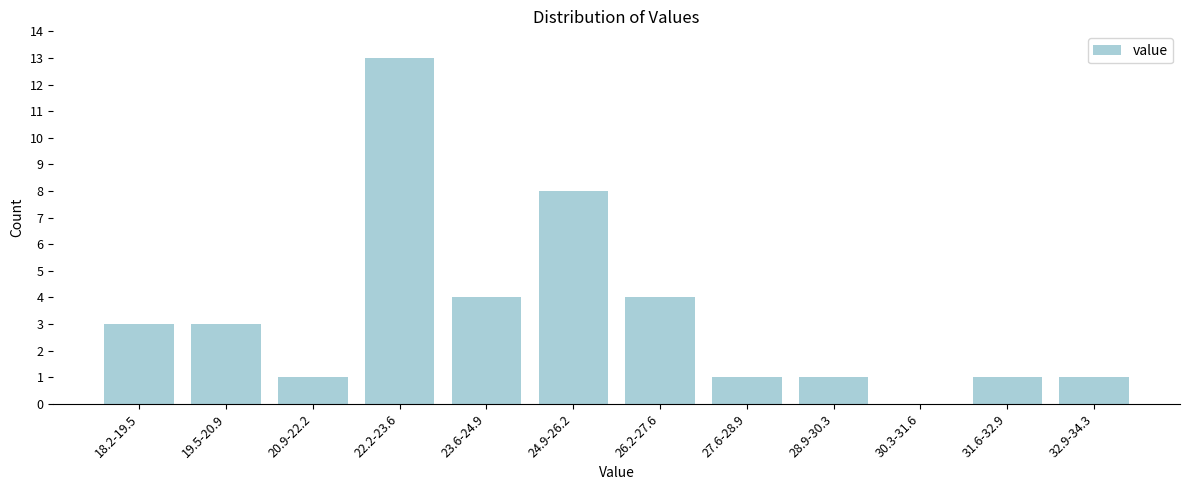

Reading left to right, what are all the values shown in this chart?

18.2-19.5=3	19.5-20.9=3	20.9-22.2=1	22.2-23.6=13	23.6-24.9=4	24.9-26.2=8	26.2-27.6=4	27.6-28.9=1	28.9-30.3=1	30.3-31.6=0	31.6-32.9=1	32.9-34.3=1